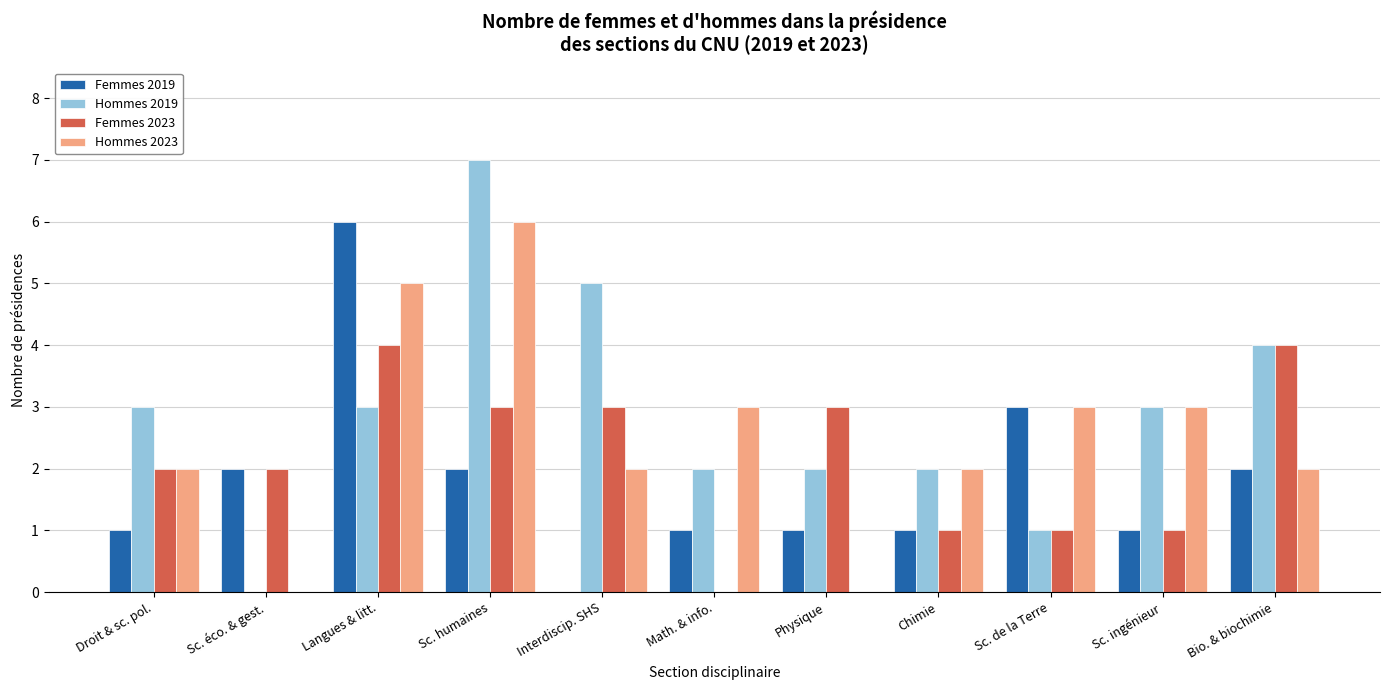

What are all the series names shown in the legend?

Femmes 2019, Hommes 2019, Femmes 2023, Hommes 2023